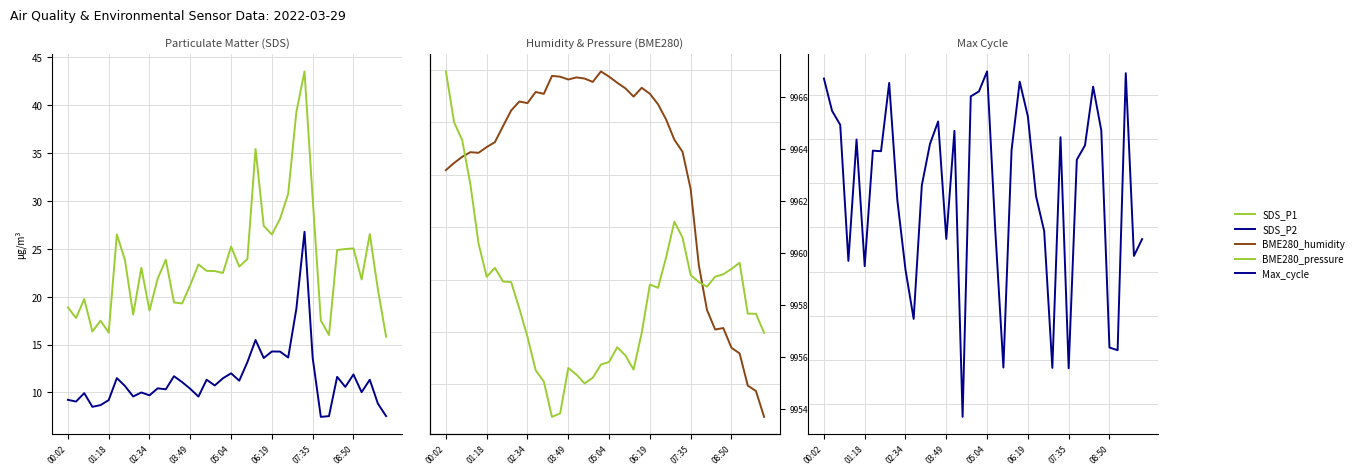

True or false: Max_cycle and SDS_P1 intersect in this chart.

False